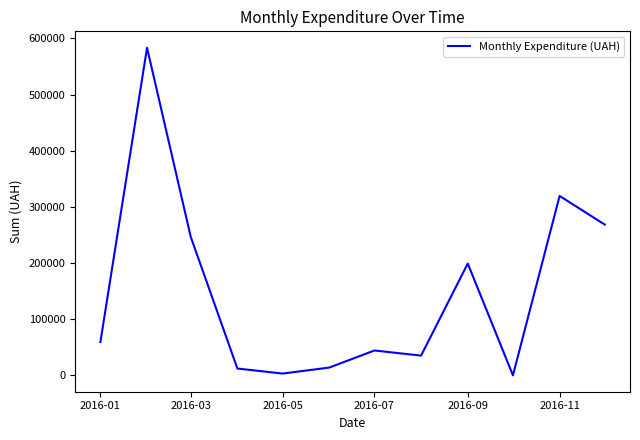

What is the maximum value shown in the chart?

583556.1